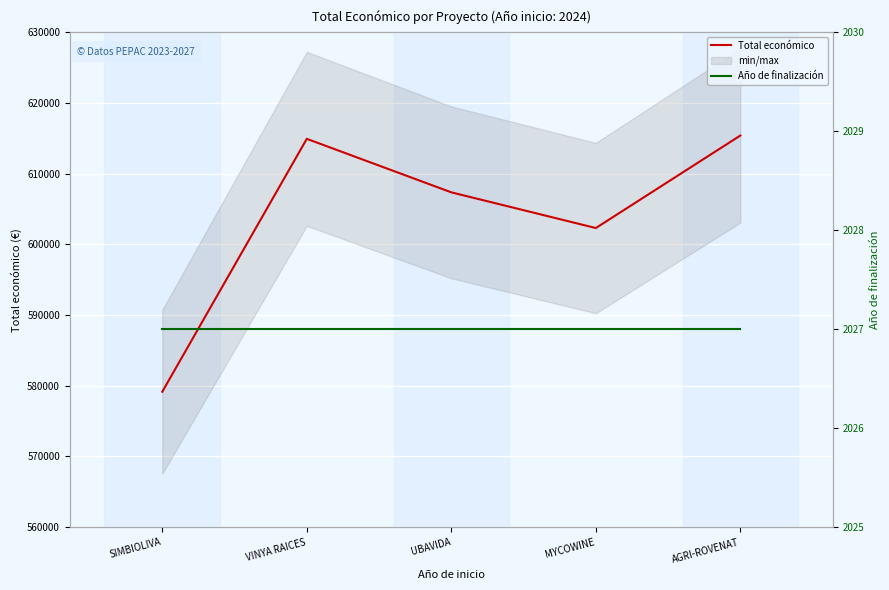

What is the sum of the Año de finalización values at AGRI-ROVENAT and VINYA RAICES?

4054.0